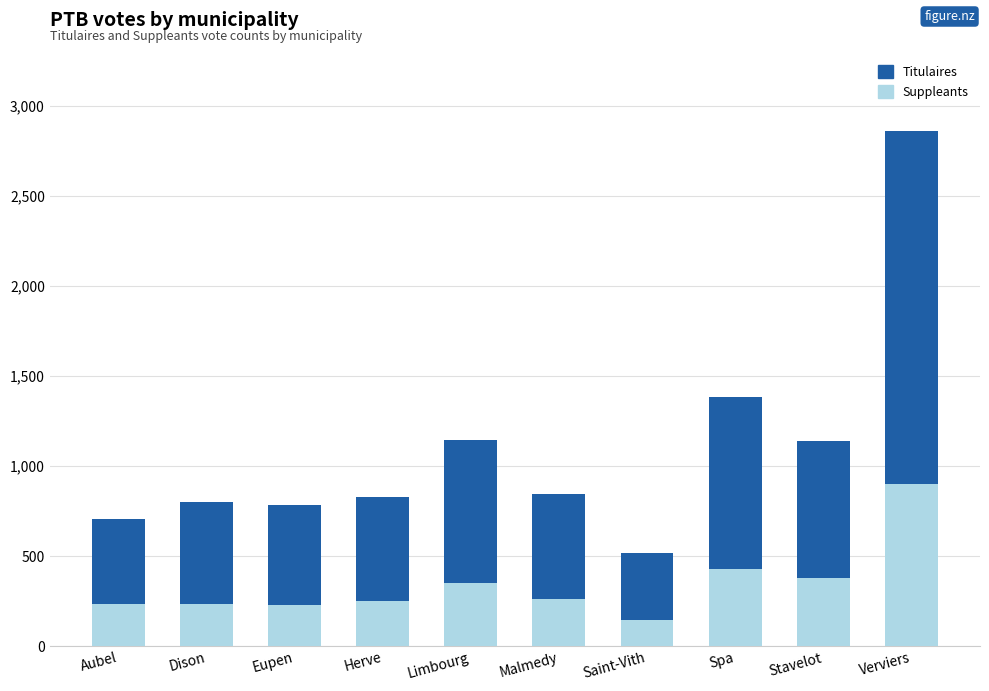

Which category has the lowest value in the Suppleants series?

Saint-Vith